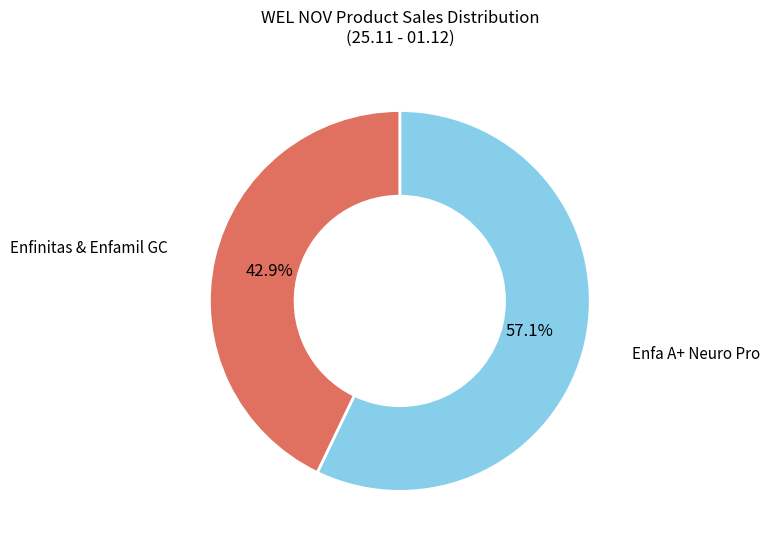

Does any single category account for the majority?

Yes